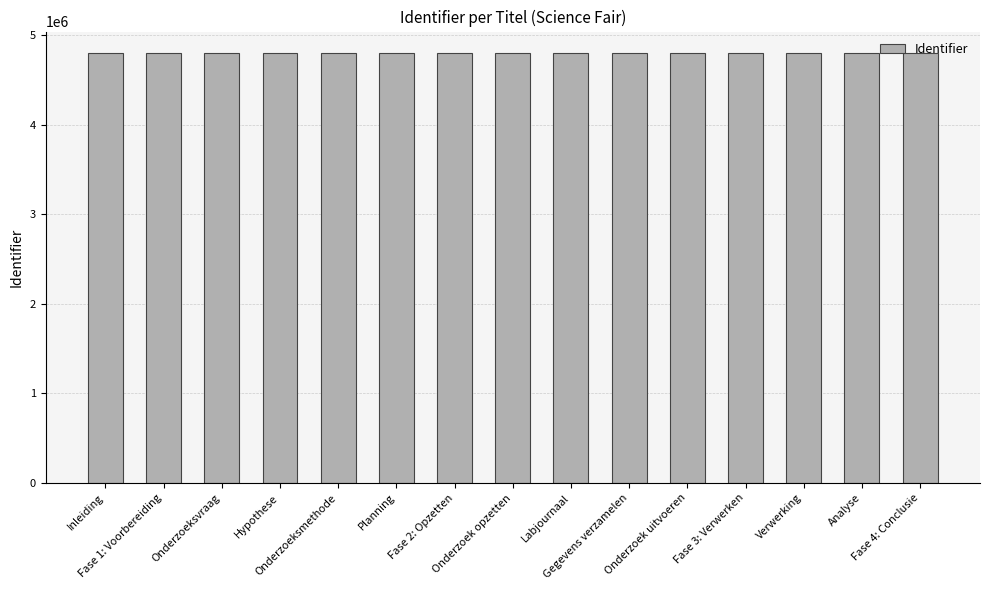

What is the label of the 8th bar from the right?

Onderzoek opzetten